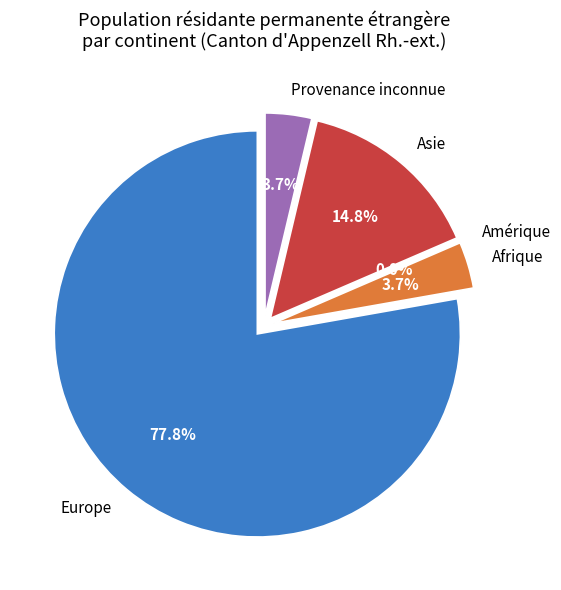

Which category has the biggest portion of the pie?

Europe